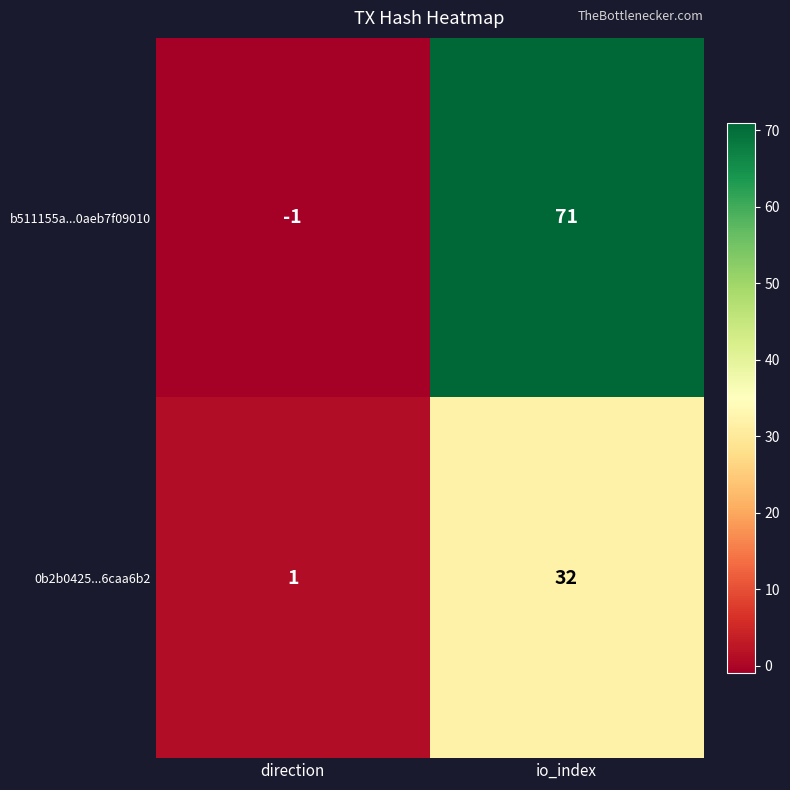

Reading right to left, list all the values displayed in this chart.

b511155a...0aeb7f09010: io_index=71	direction=-1
0b2b0425...6caa6b2: io_index=32	direction=1